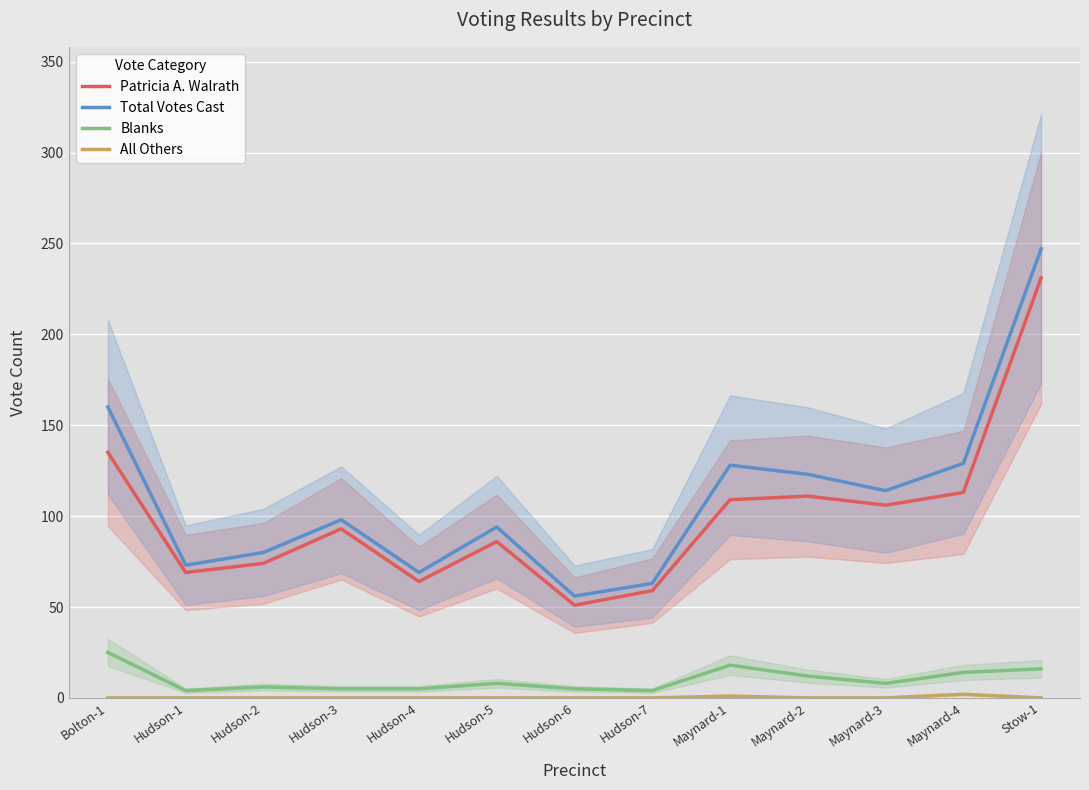

List the labels in order of Blanks value, largest first.

Bolton-1, Maynard-1, Stow-1, Maynard-4, Maynard-2, Hudson-5, Maynard-3, Hudson-2, Hudson-3, Hudson-4, Hudson-6, Hudson-1, Hudson-7